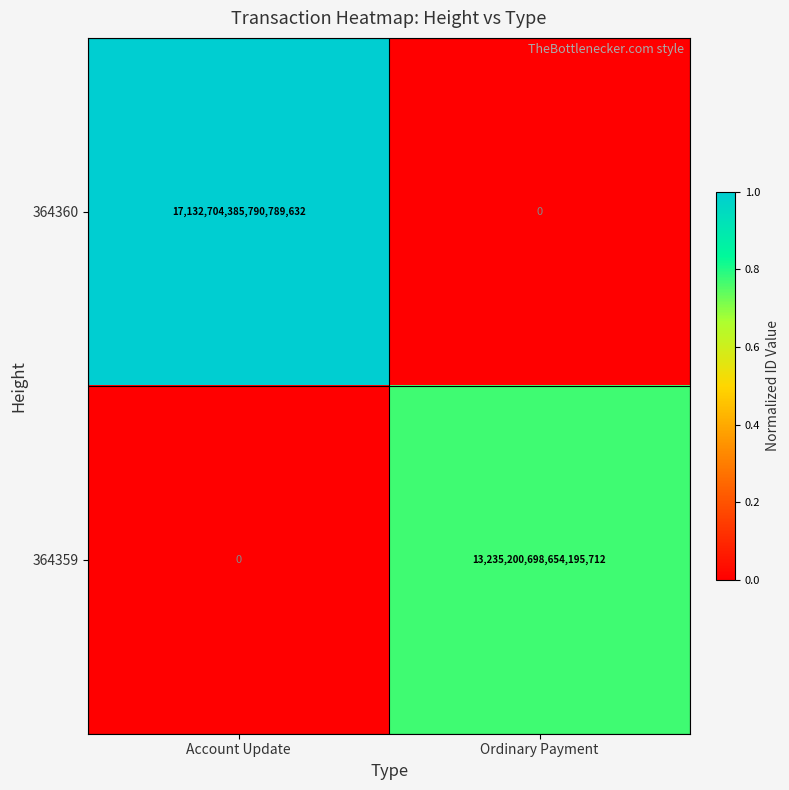

Between Account Update and Ordinary Payment, which series saw the biggest shift?

364360